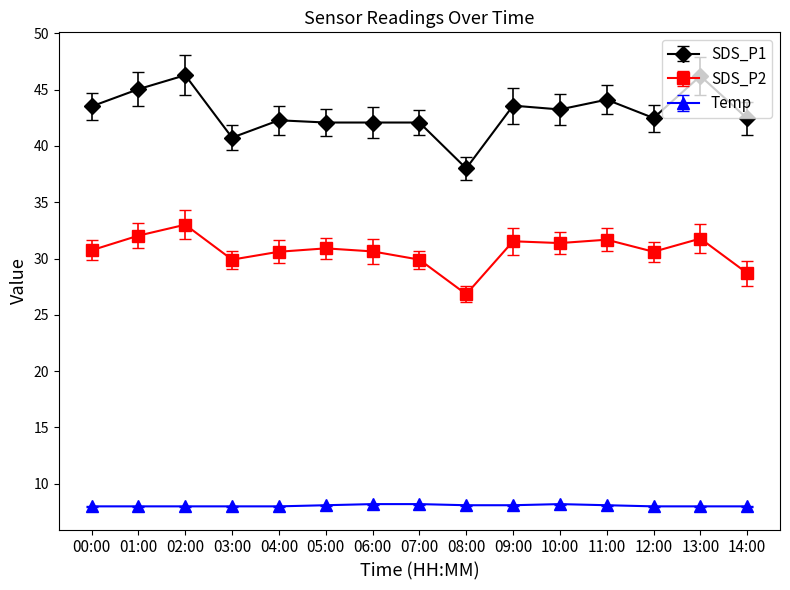

How many lines are shown in the chart?

3